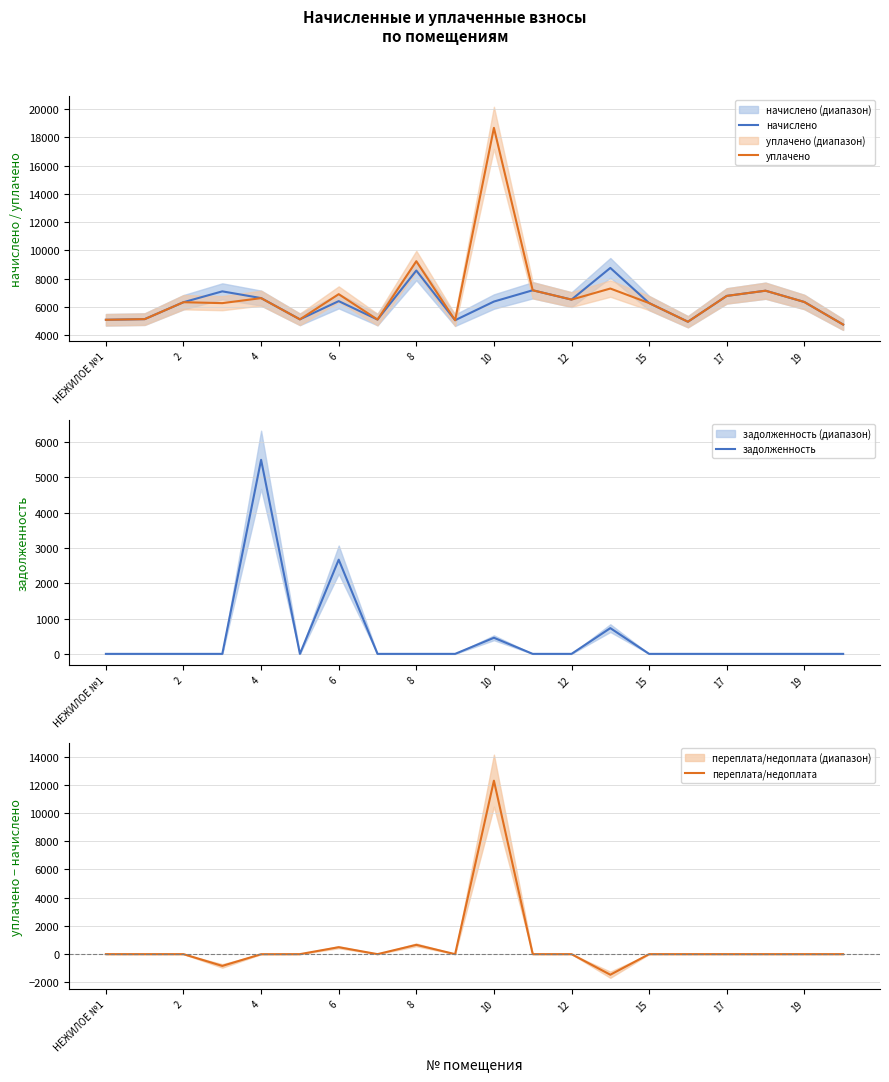

The value of начислено at 6 is 6405.1. True or false?

True